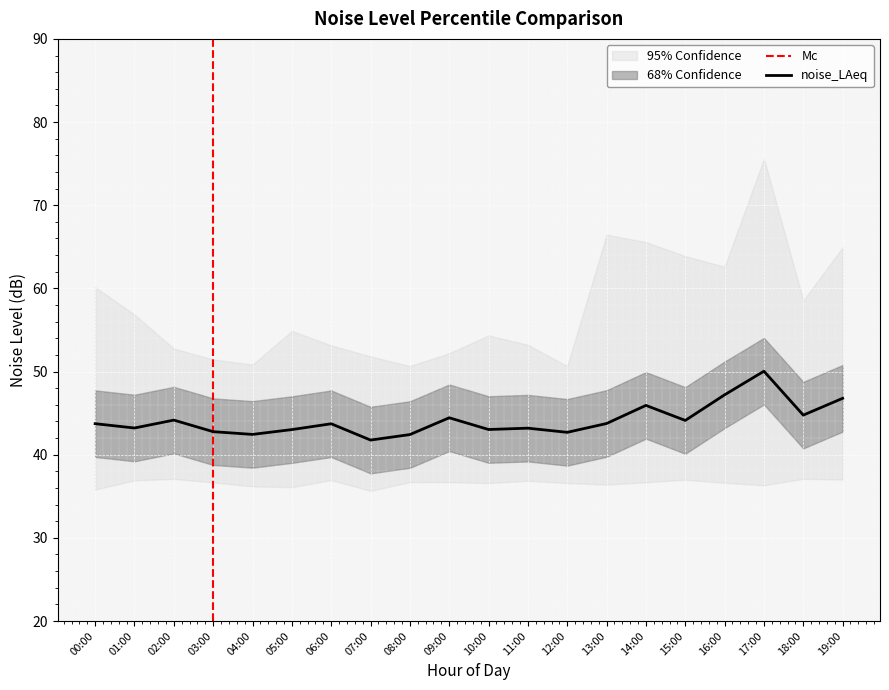

Is it true that noise_LAeq equals 43.7 at 06:00?

True